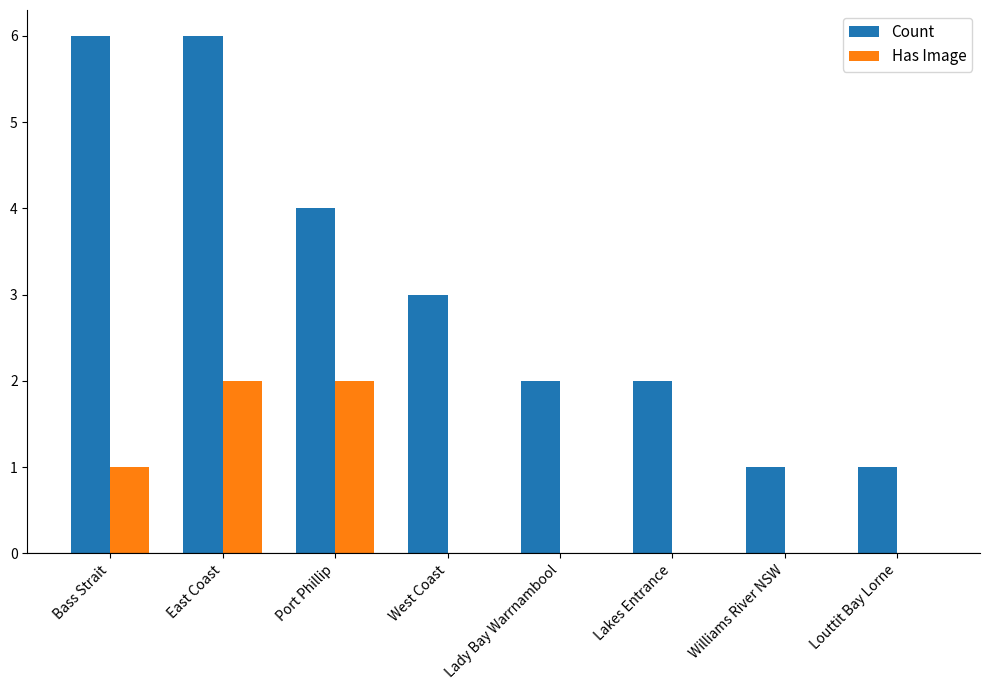

Which series changed the most between Bass Strait and East Coast?

Has Image